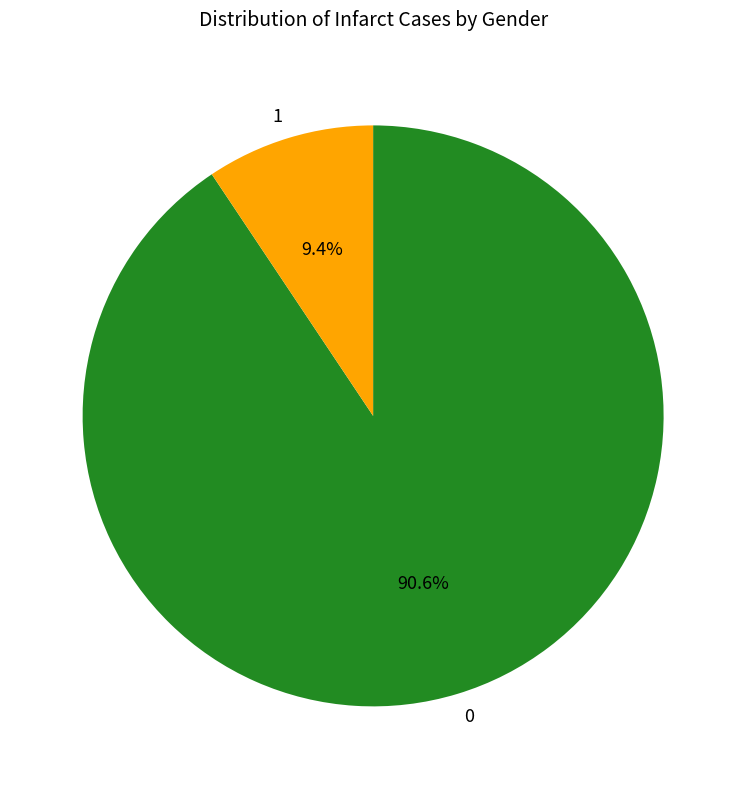

Which slice is the smallest?

1